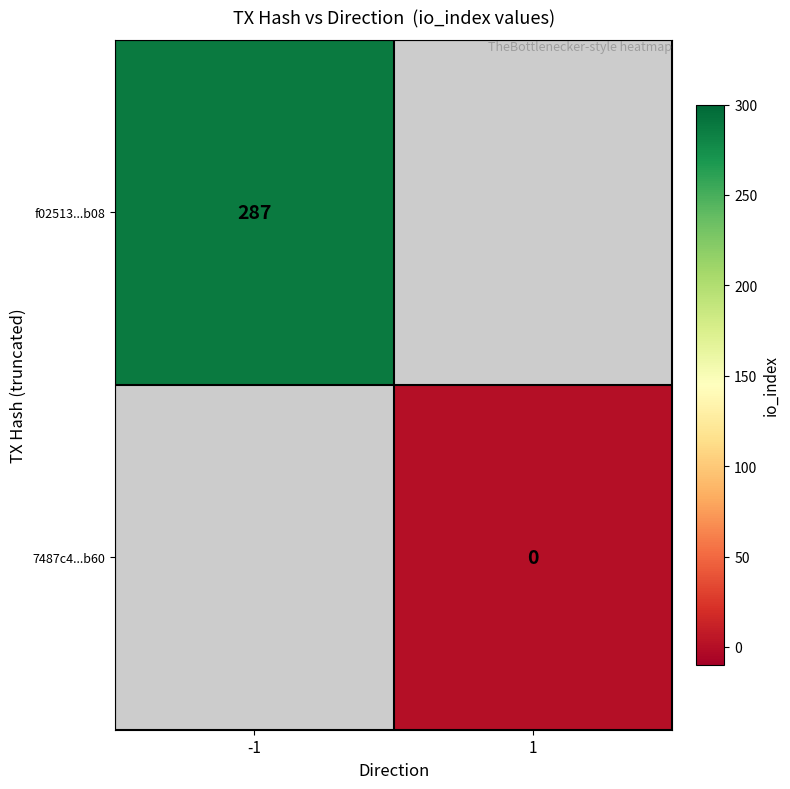

Is it true that f02513...b08 equals 413 at -1?

False